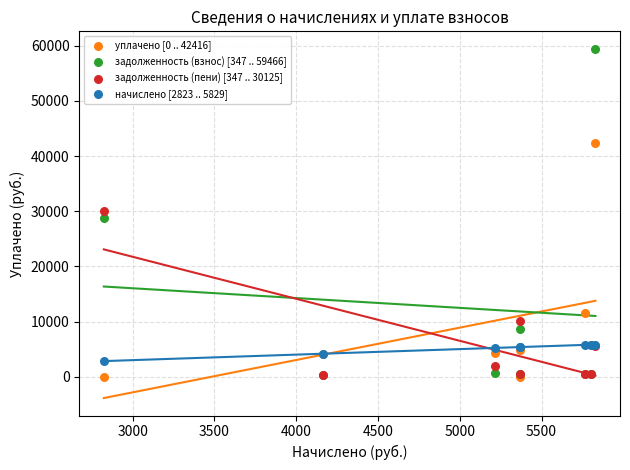

What are all the series names shown in the legend?

уплачено [0 .. 42416], задолженность (взнос) [347 .. 59466], задолженность (пени) [347 .. 30125], начислено [2823 .. 5829]